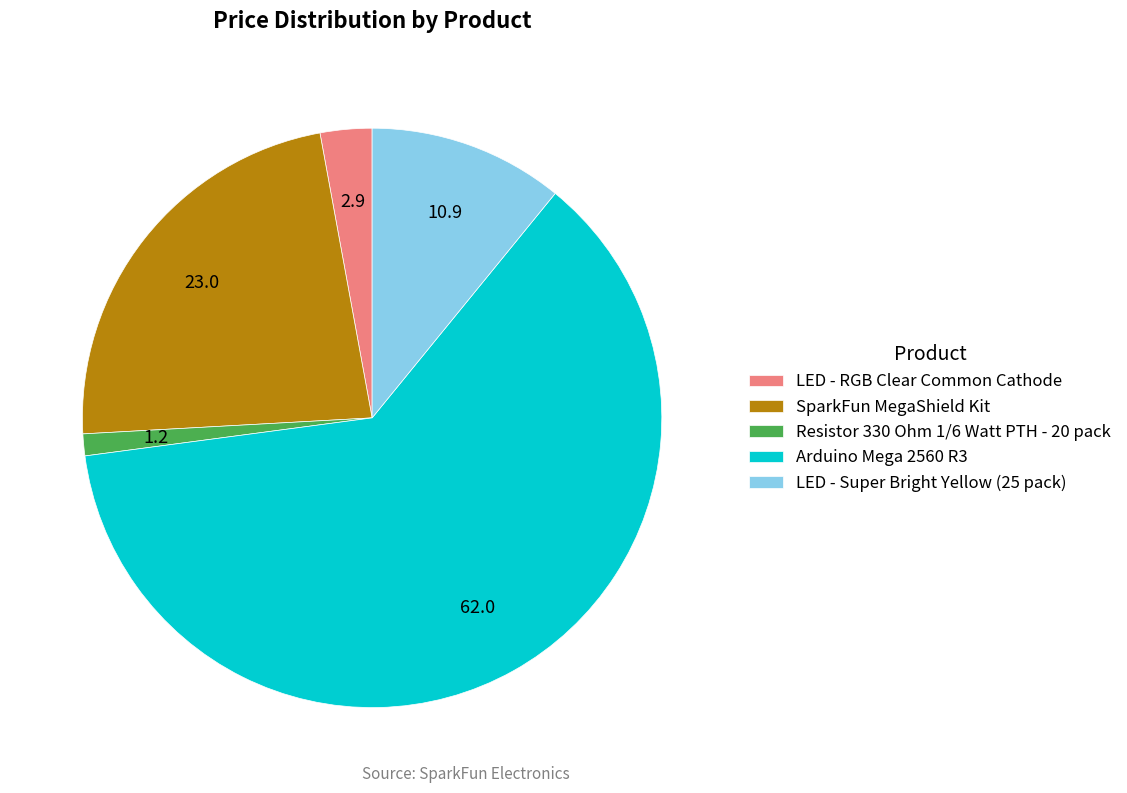

True or false: Arduino Mega 2560 R3 accounts for 52% of the total.

False